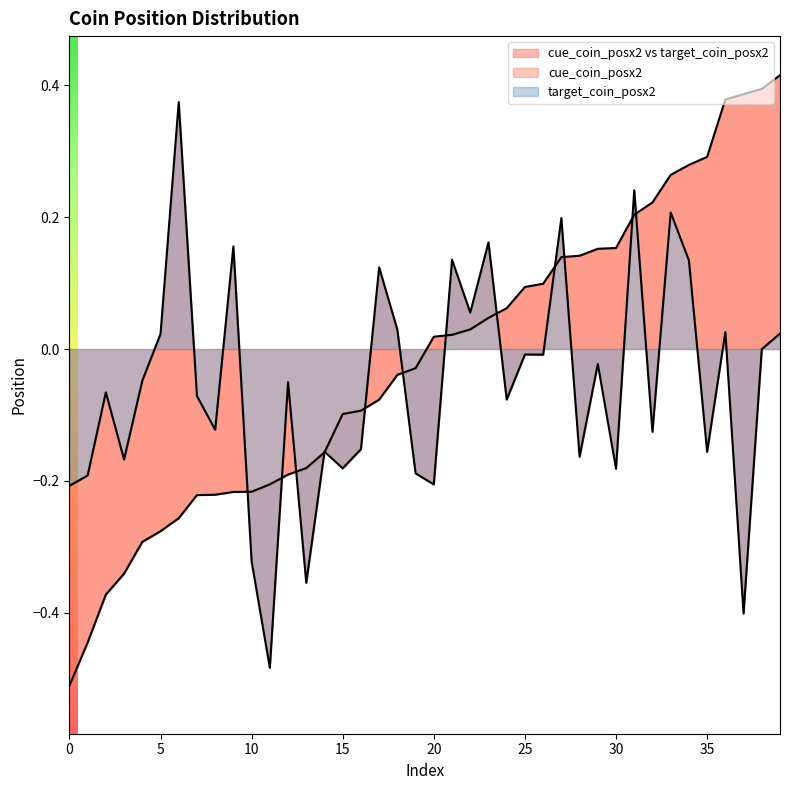

How many interior local valleys does the cue_coin_posx2 series have?

13